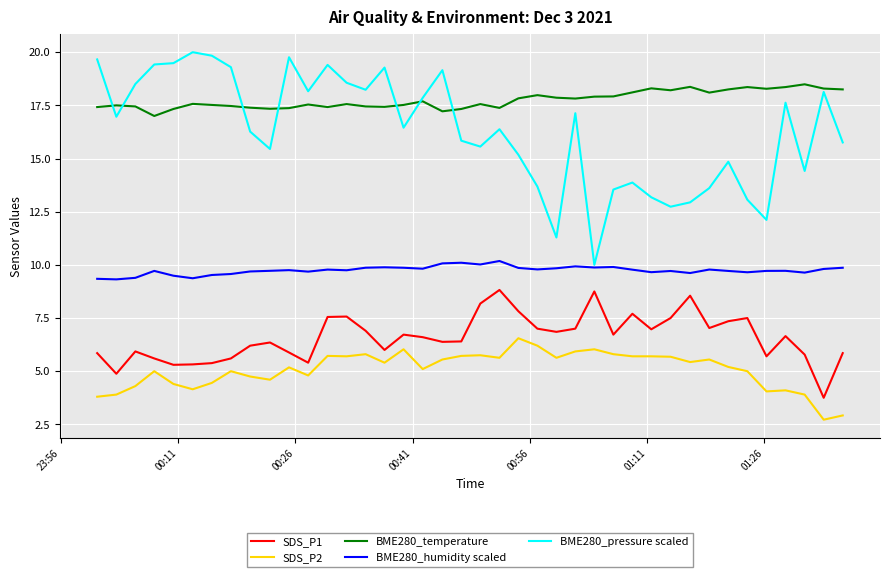

What is the greatest value displayed?

20.0